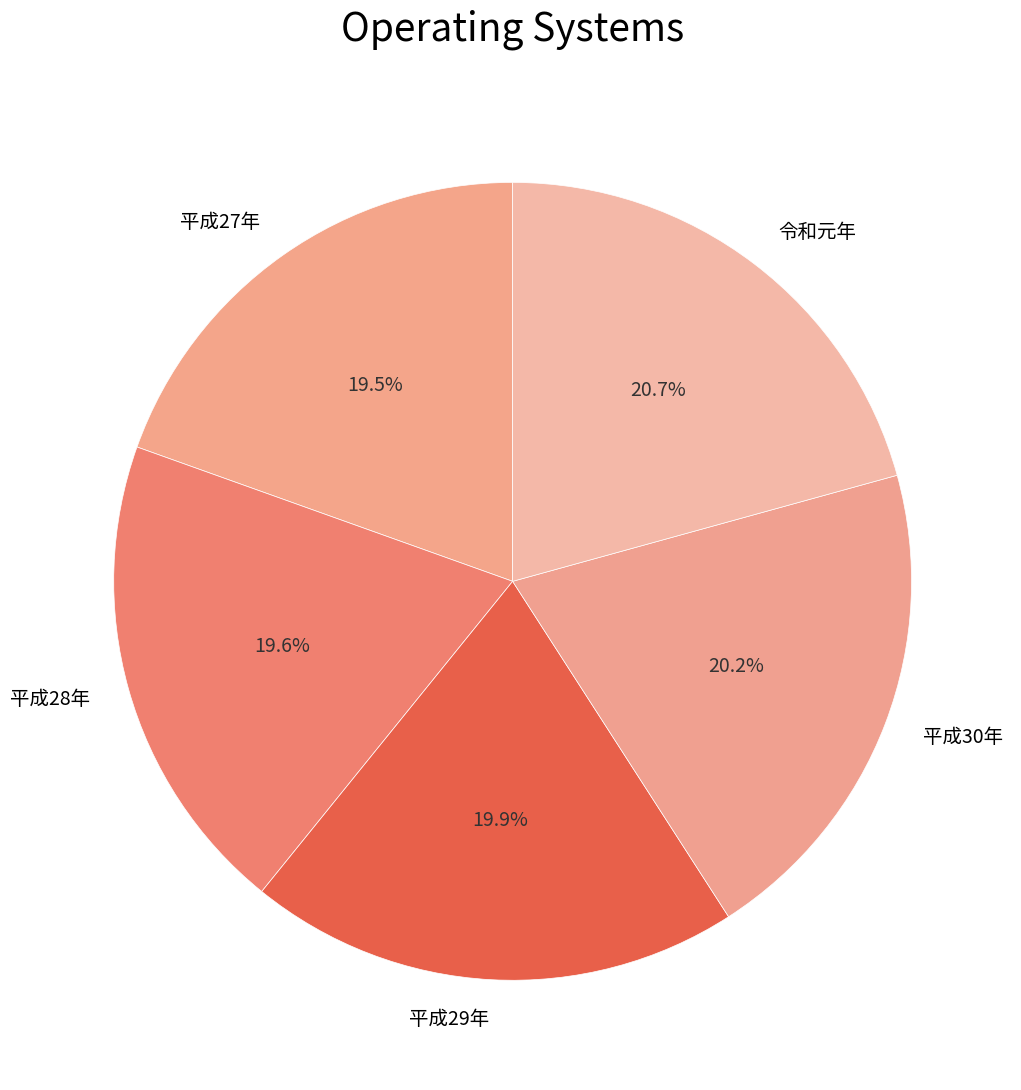

Which slice is the largest?

令和元年